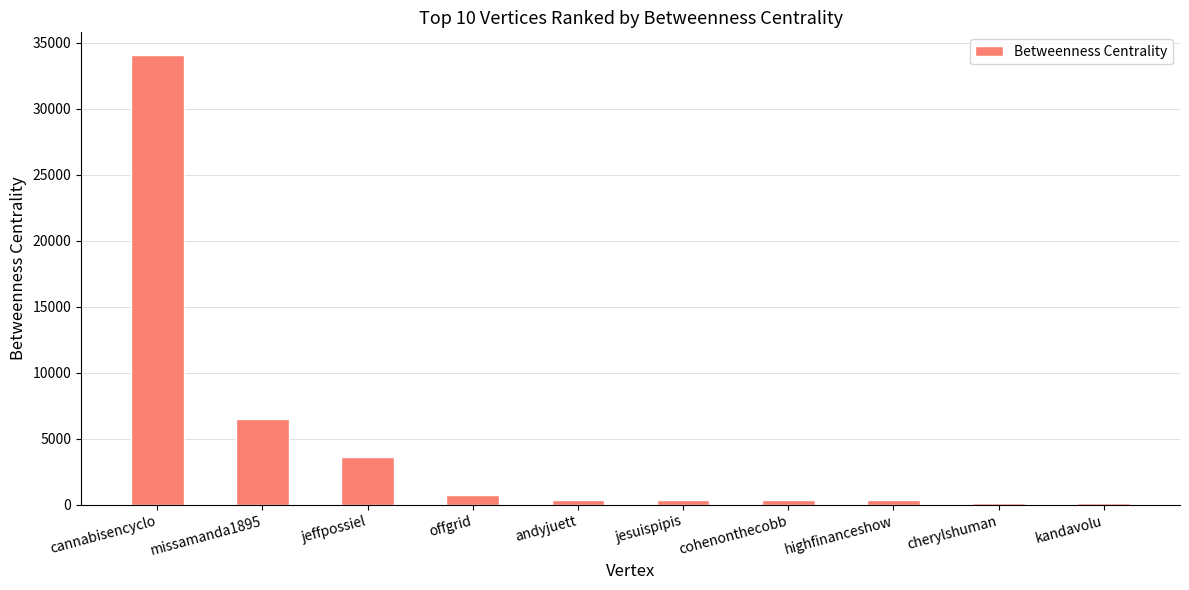

What is the change in value from missamanda1895 to offgrid?

-5782.3